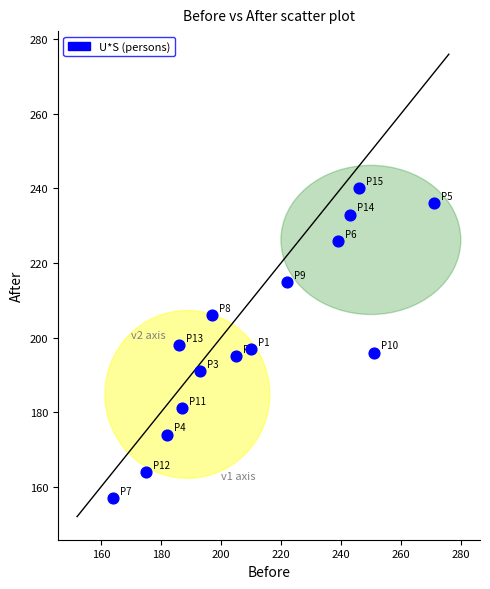

What is the range of X values (max minus min)?

107